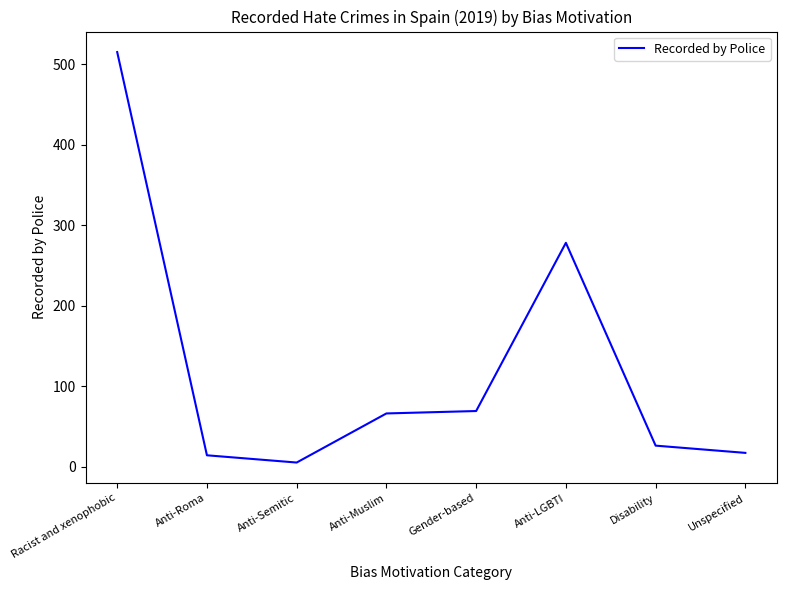

At which category does the data reach its first local valley?

Anti-Semitic